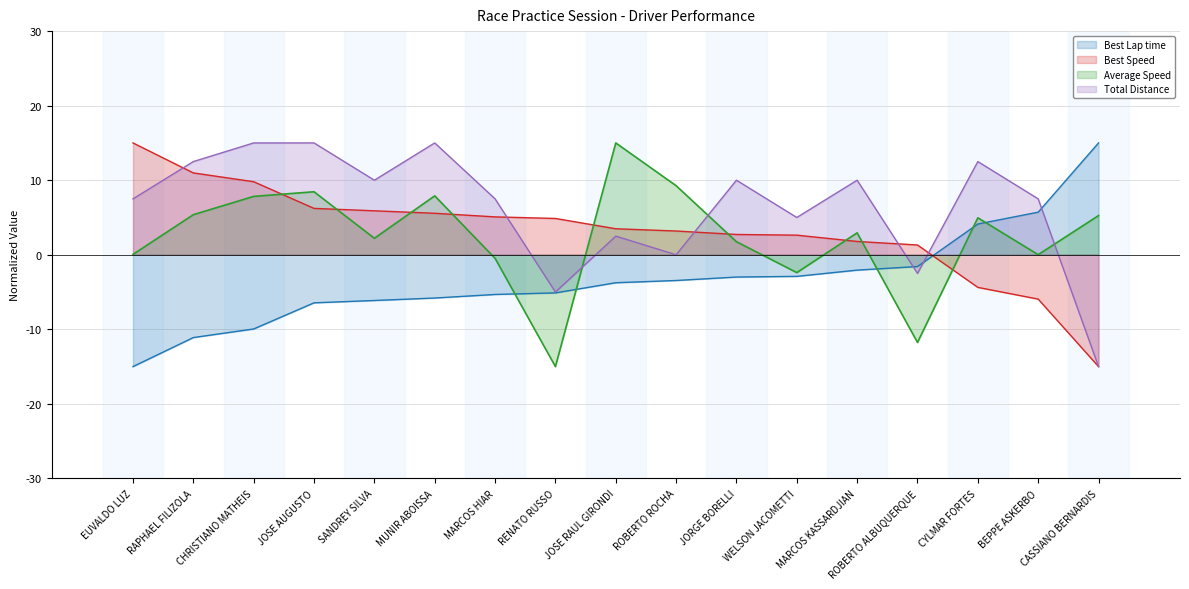

What is the sum of the Average Speed values at EUVALDO LUZ and CHRISTIANO MATHEIS?

7.9